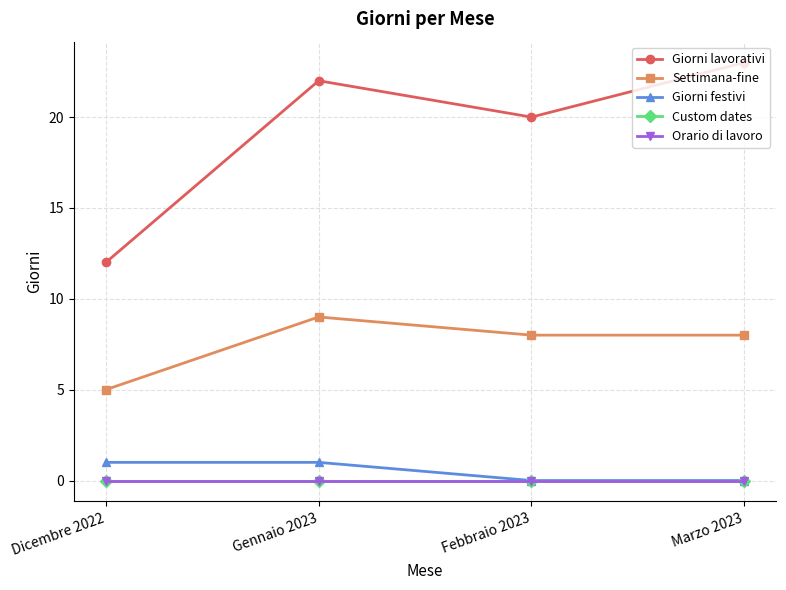

Is this an area chart (filled region under the line)?

No